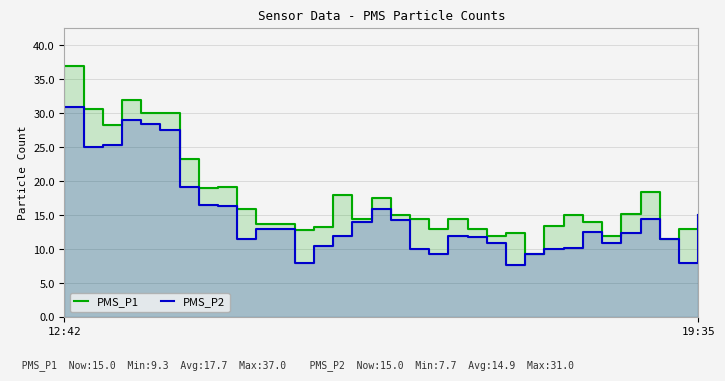

What is the sum of all PMS_P2 values?

506.7